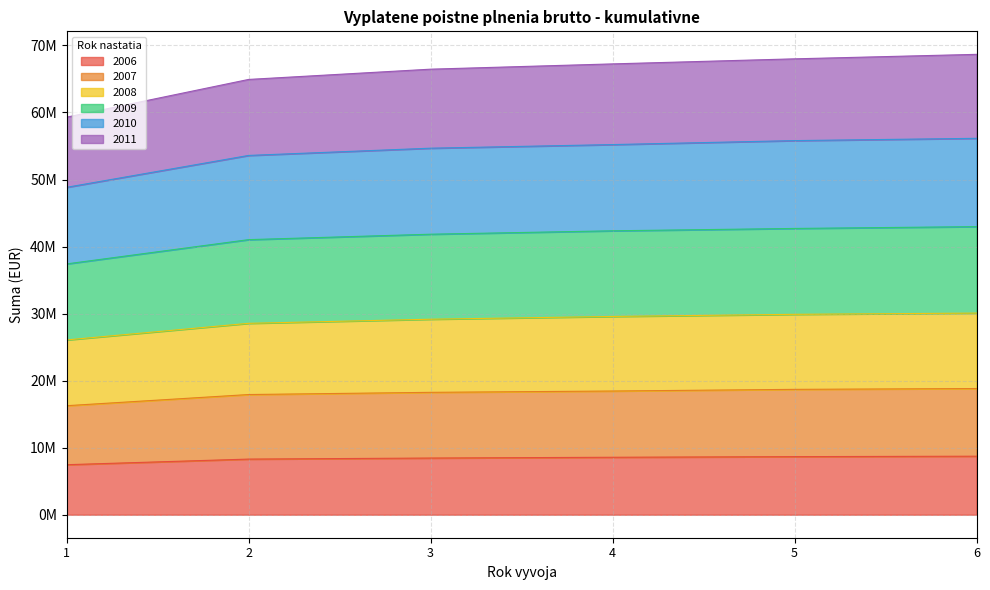

What value does the 2008 series have at 5?

29891653